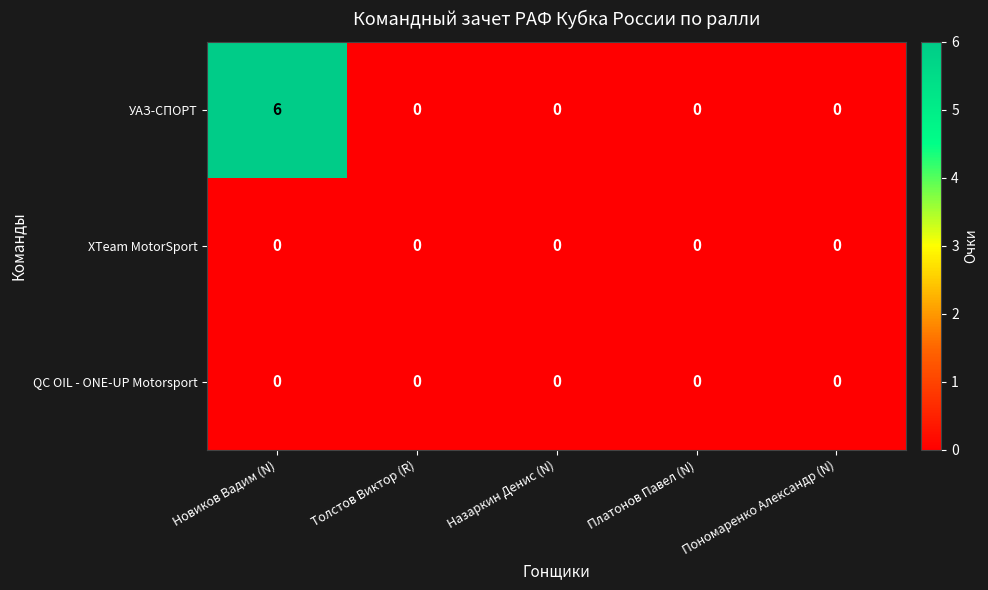

At how many categories does at least one series exceed 4?

1